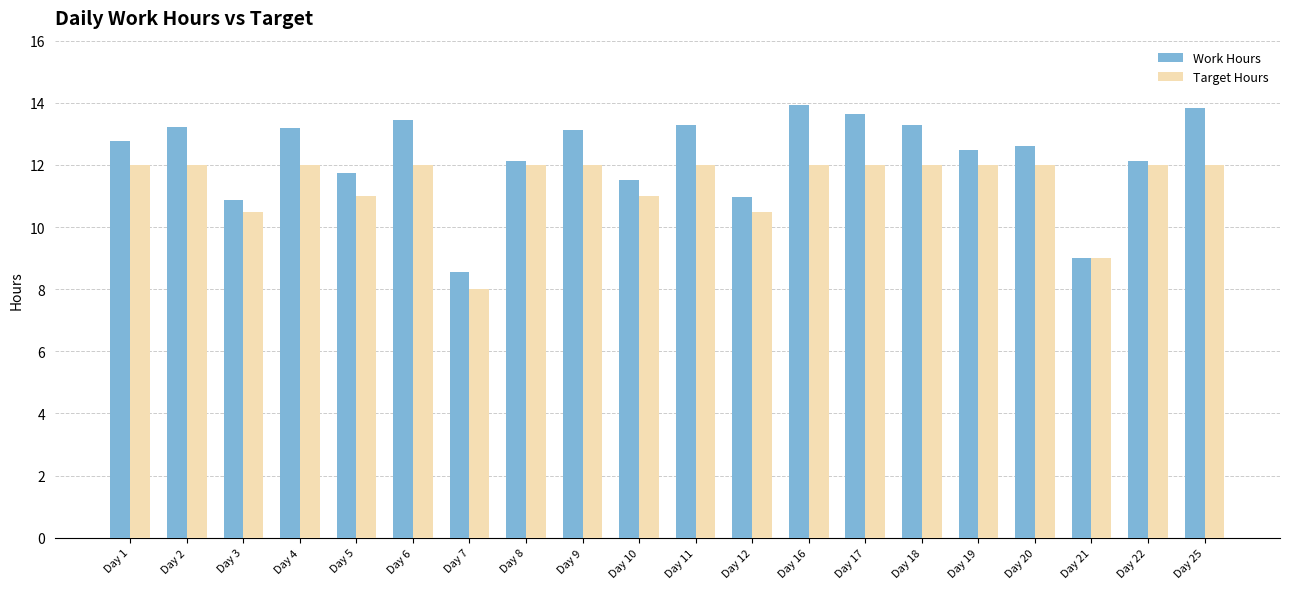

Count the number of data series in this chart.

2